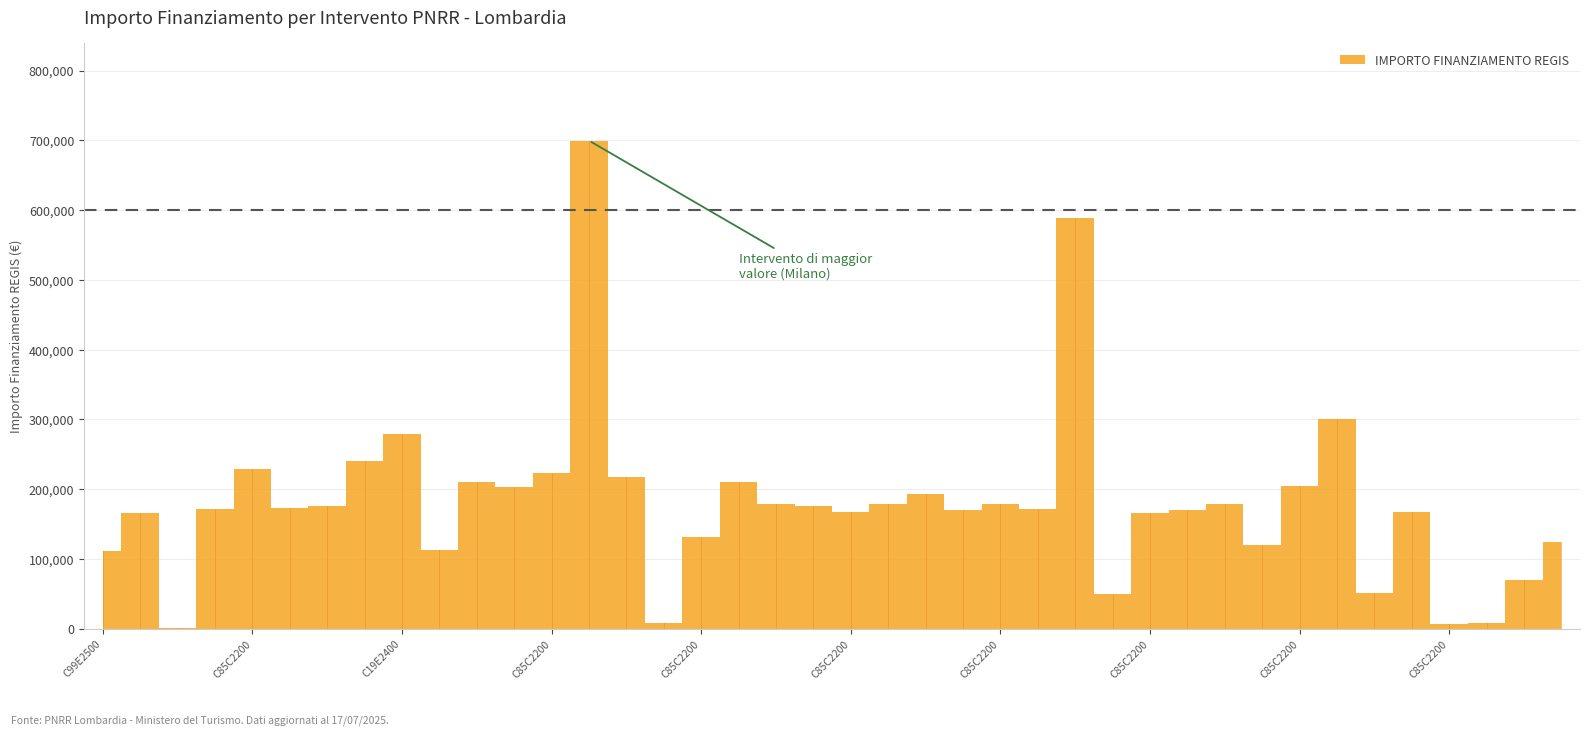

True or false: the data has more than 1 interior local peaks.

True